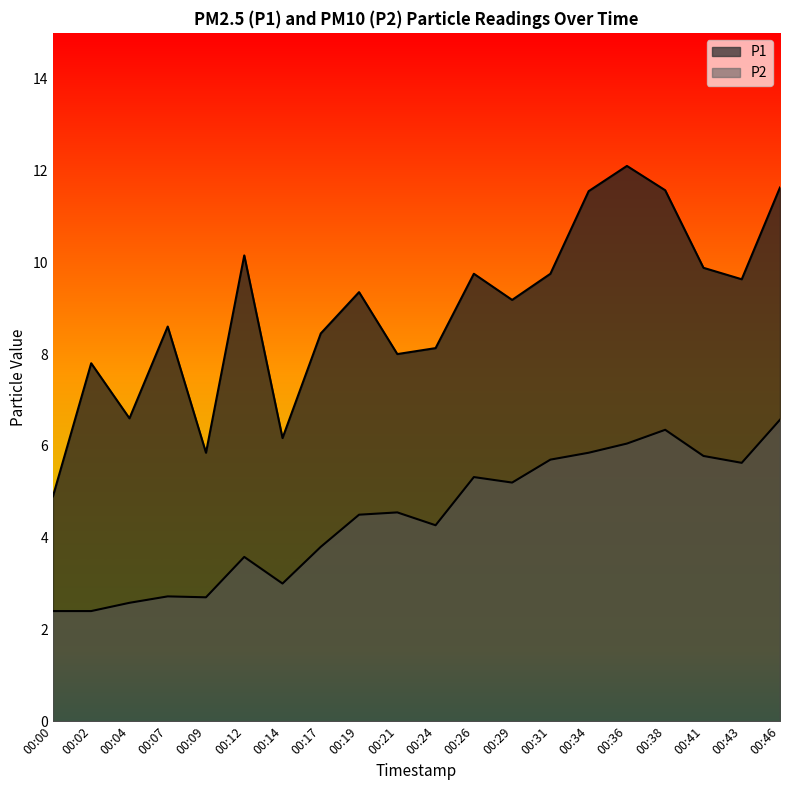

Where is P2 nearest to the value 4?

00:17